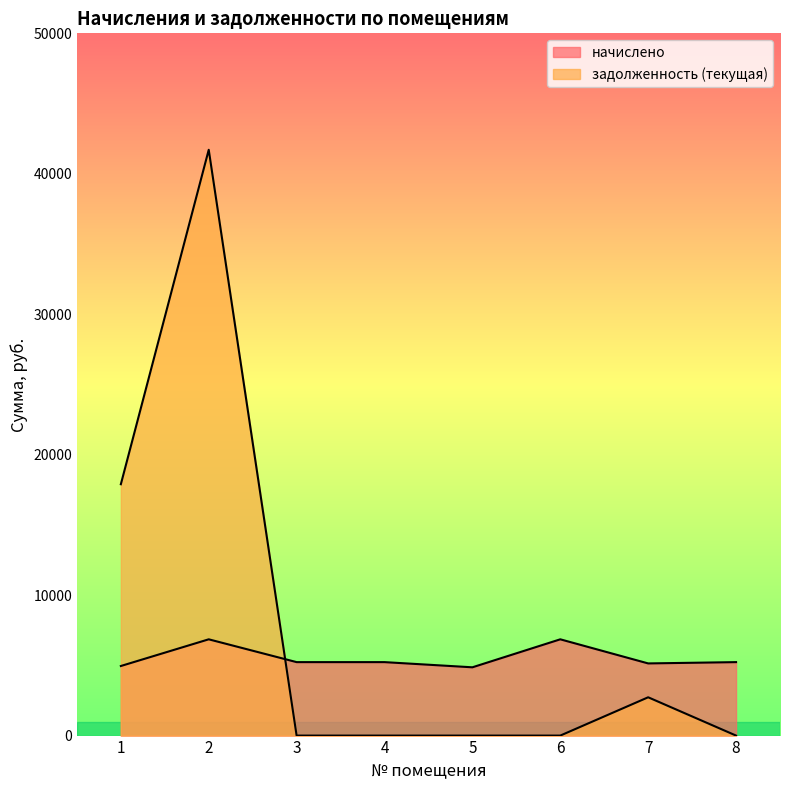

Where is the first local maximum for задолженность (текущая)?

2